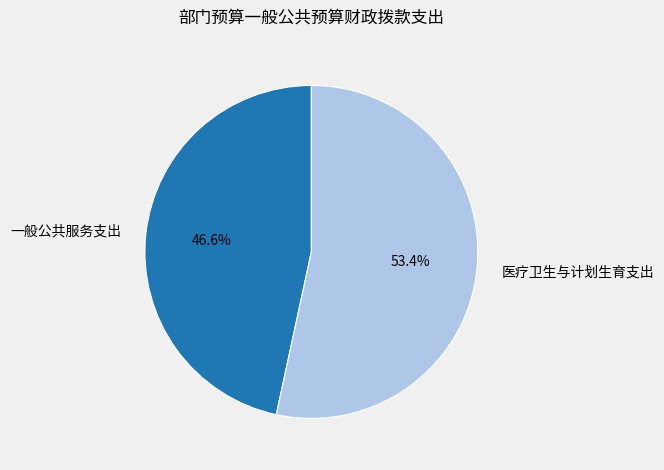

To the nearest percent, what portion does 医疗卫生与计划生育支出 represent?

53%